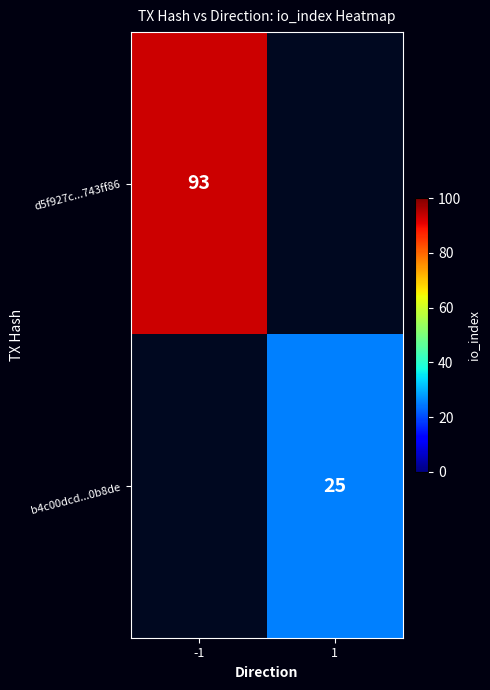

Is the value of d5f927c...743ff86 at -1 greater than the value of b4c00dcd...0b8de at 1?

Yes